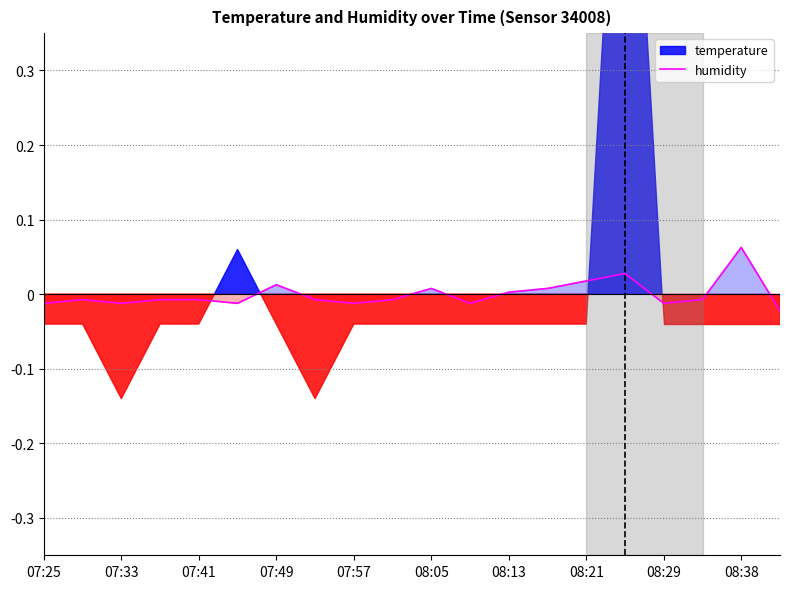

The value at 08:21 is 0.0. True or false?

True